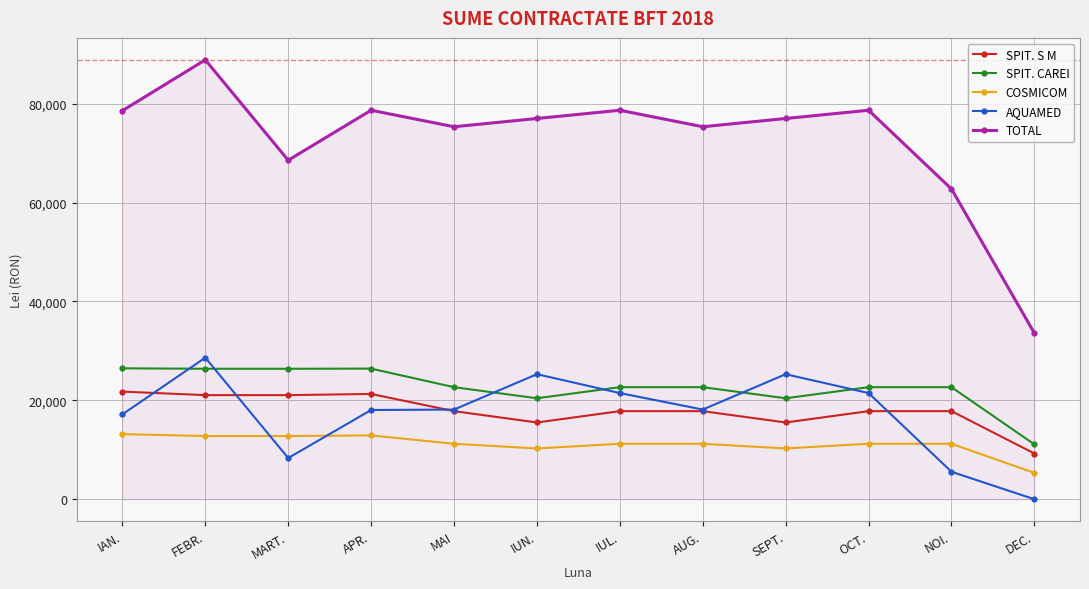

True or false: SPIT. CAREI has a value of 8154 at NOI..

False